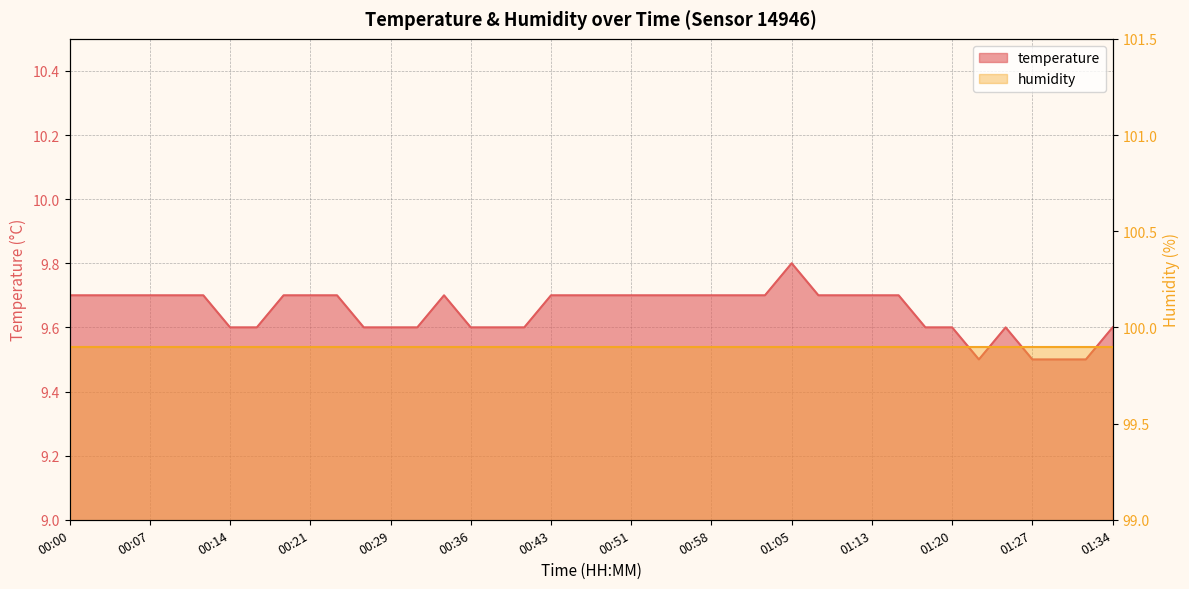

How many data points does each series have?

40